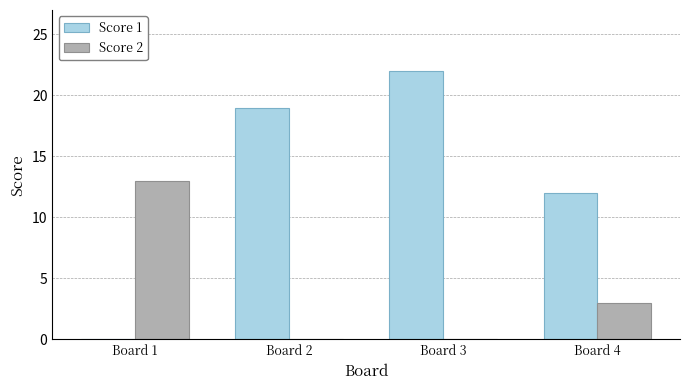

Is it true that Score 1 equals 19 at Board 2?

True